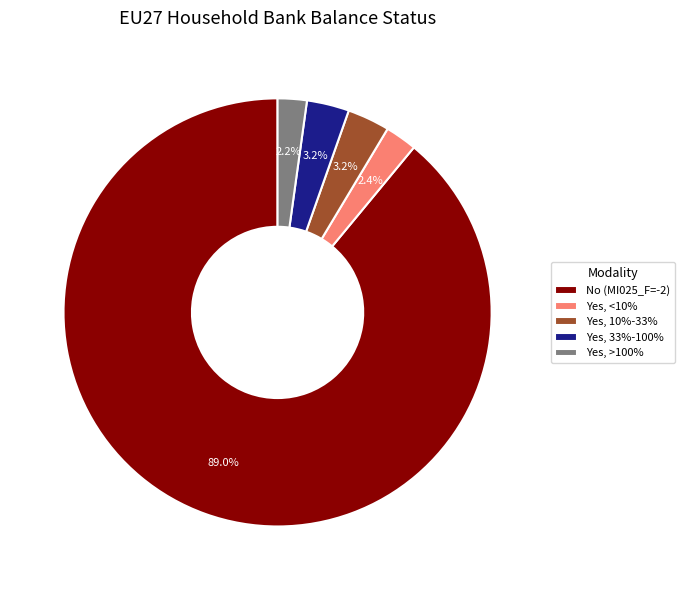

Which has a higher value, Yes, >100% or No (MI025_F=-2)?

No (MI025_F=-2)